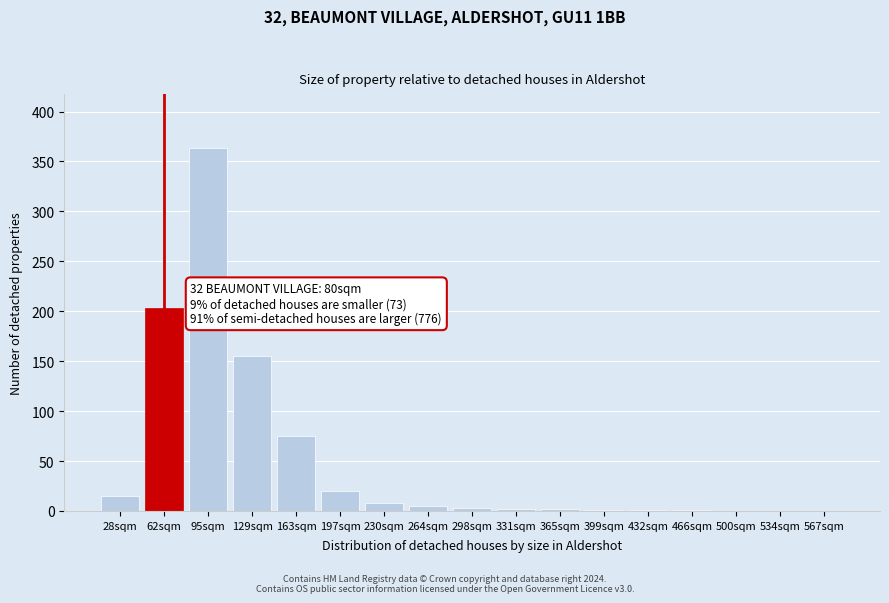

What is the change in value from 197sqm to 500sqm?

-20